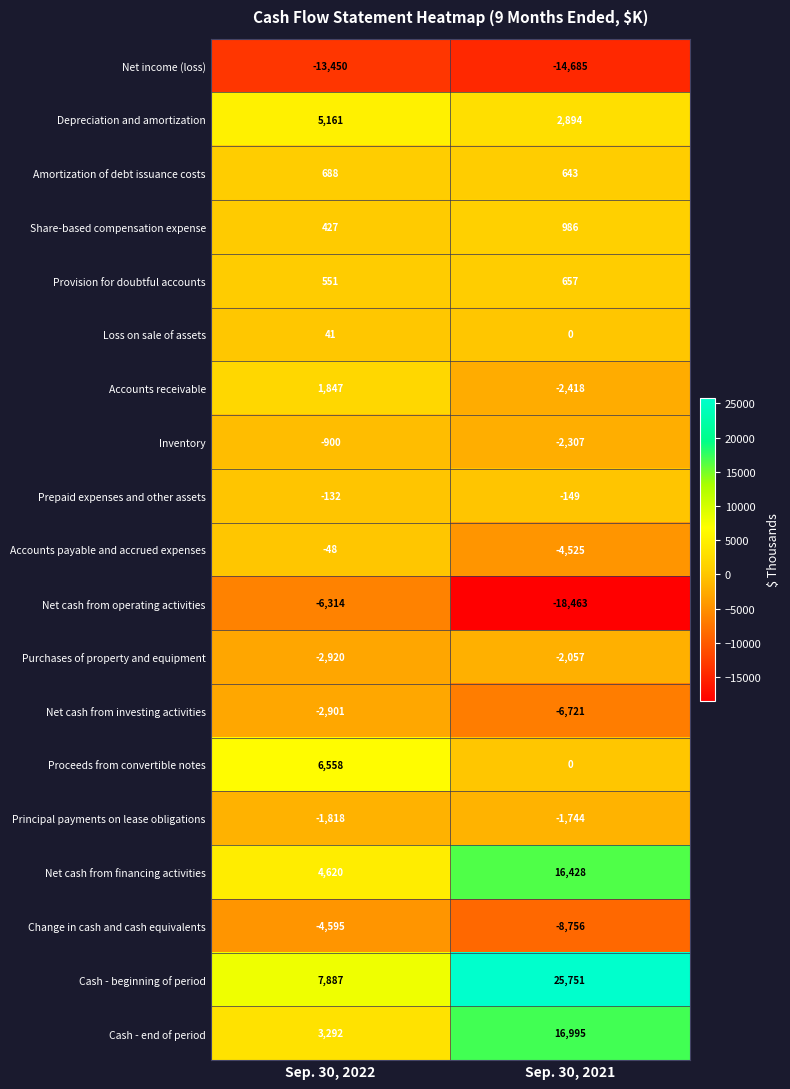

How many data points in Proceeds from convertible notes are less than 6558?

1